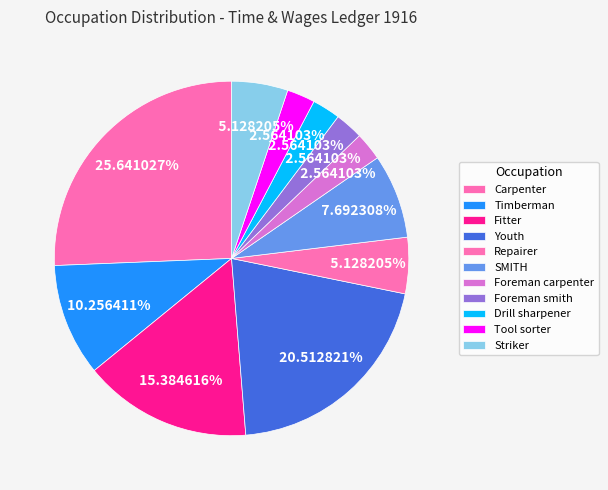

To the nearest percent, what is the difference between the Carpenter and Foreman smith slice percentages?

23%